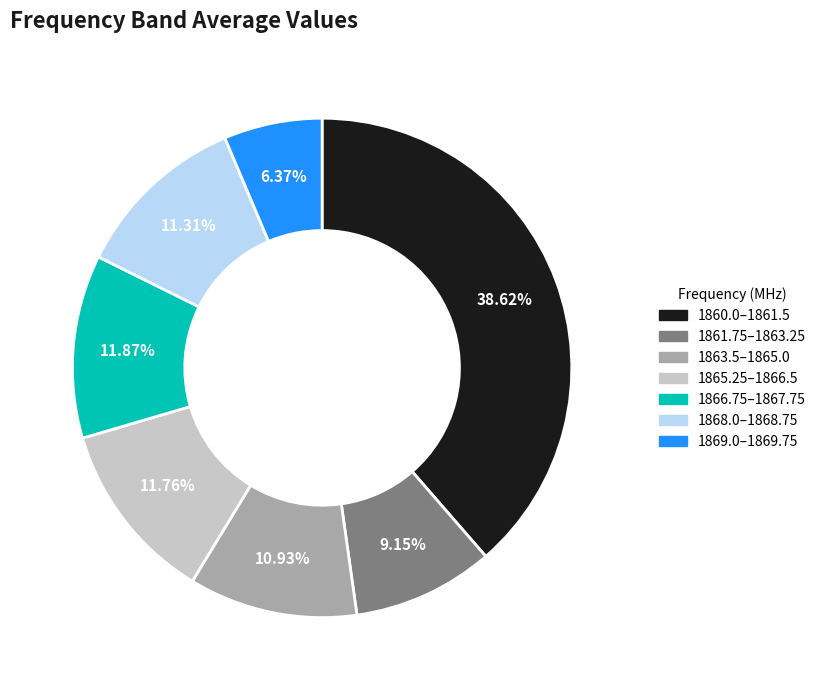

Is there a majority slice in this chart?

No